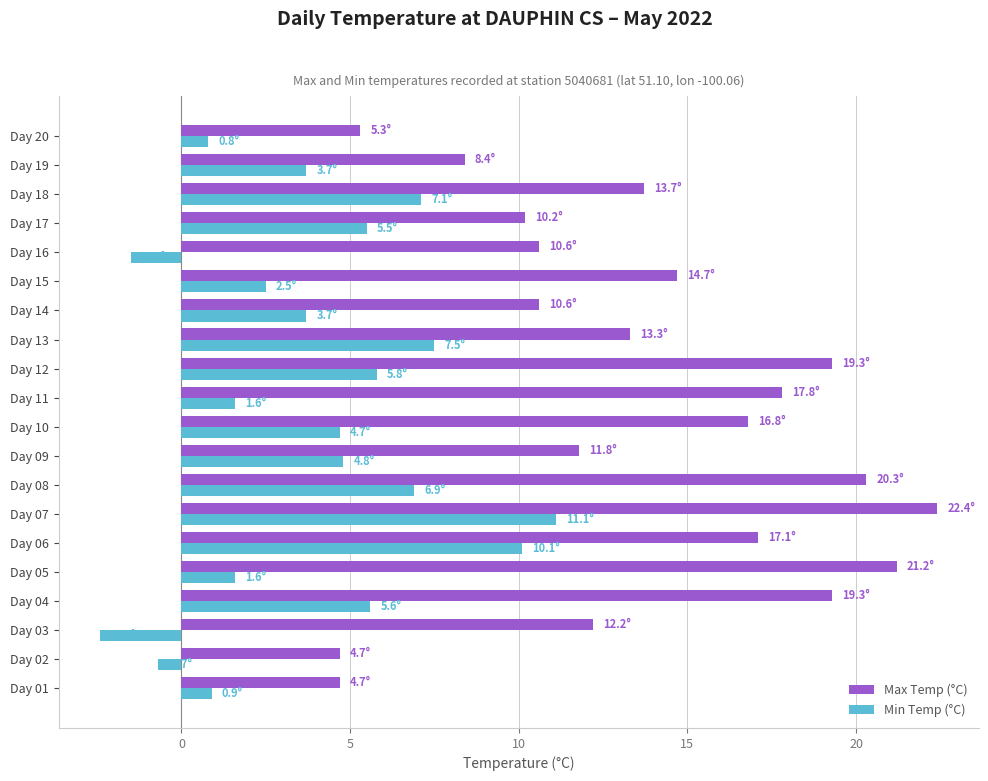

What is the difference between the maximum and minimum values in the Min Temp (°C) series?

13.5